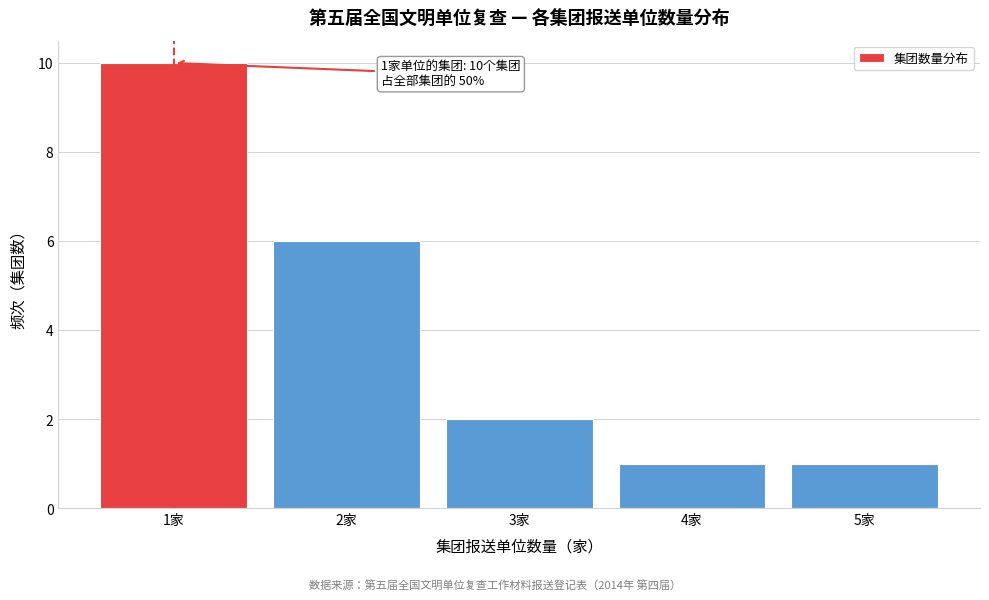

Reading left to right, list all the values displayed in this chart.

10	6	2	1	1